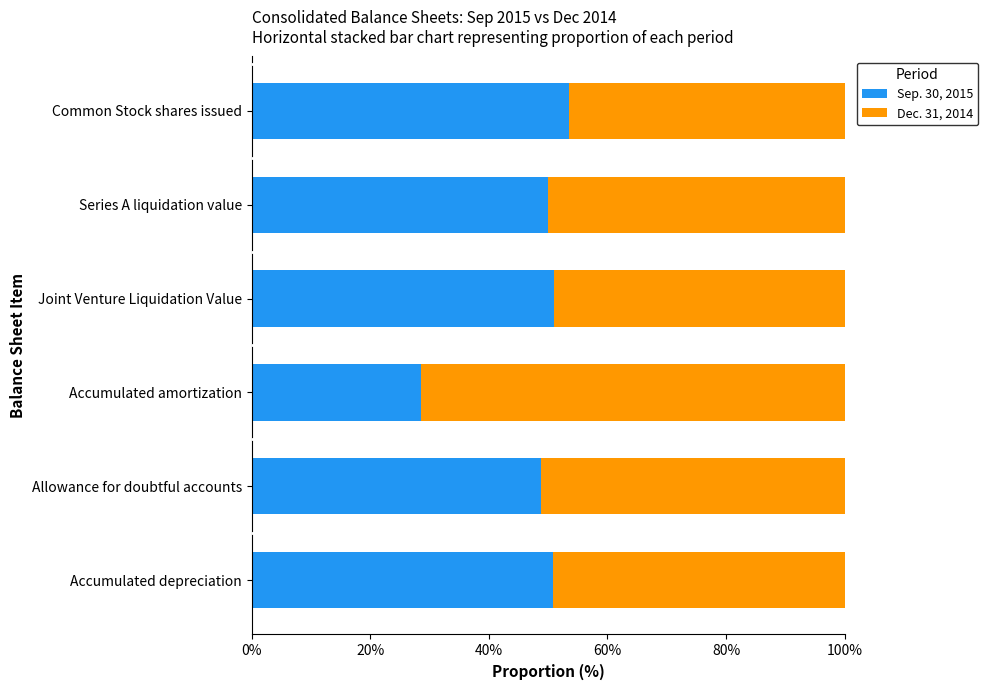

What is the total value across all series at Accumulated depreciation?

100.0